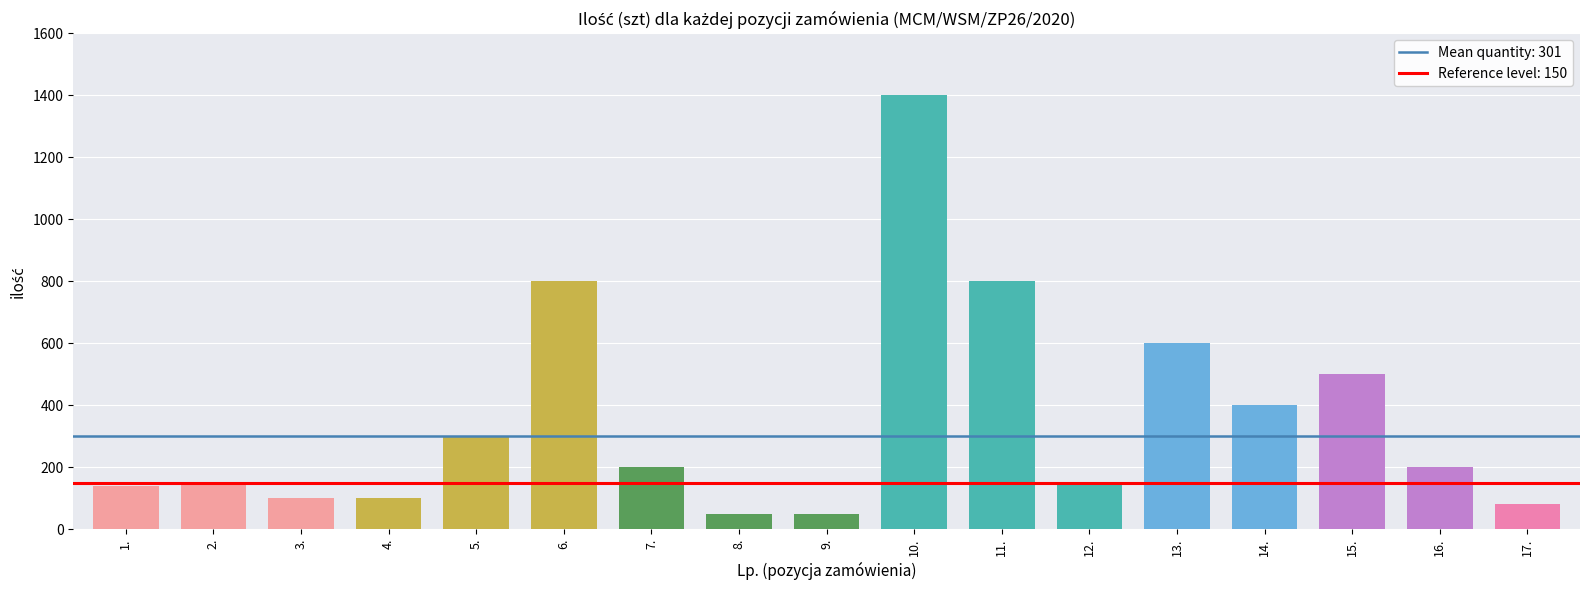

How many categories are shown in the chart?

17